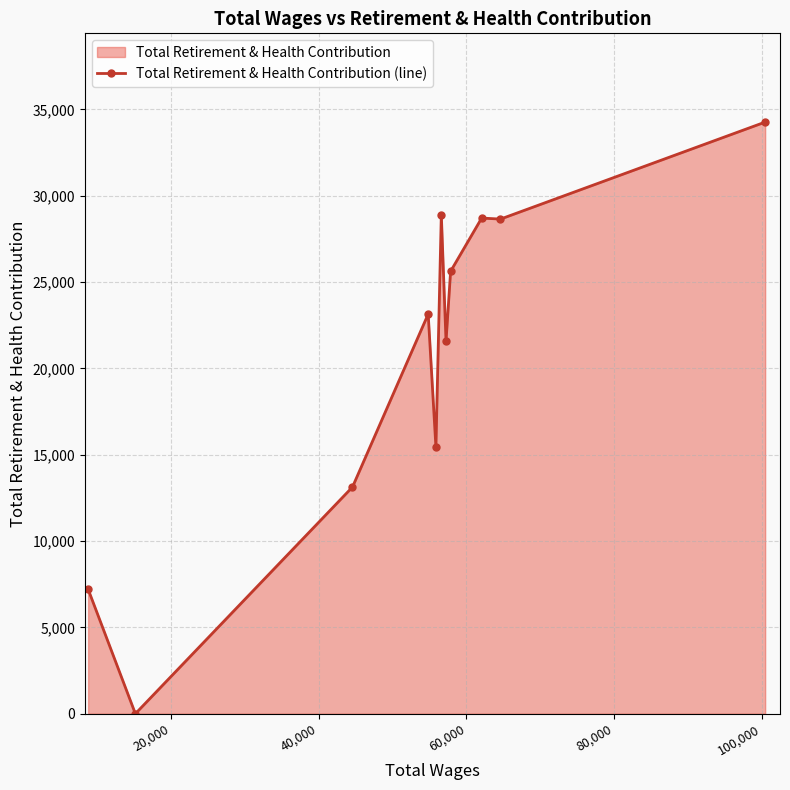

What is the sum of all values?

226641